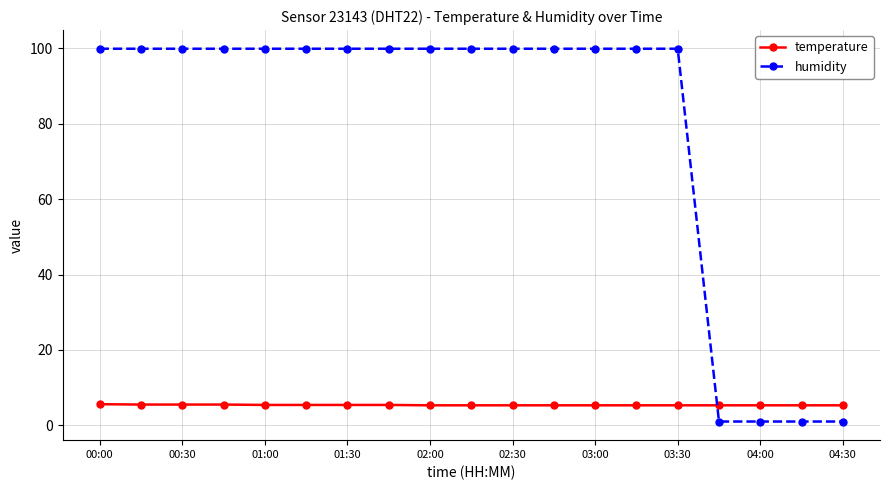

What is the sum of all humidity values?

1502.5